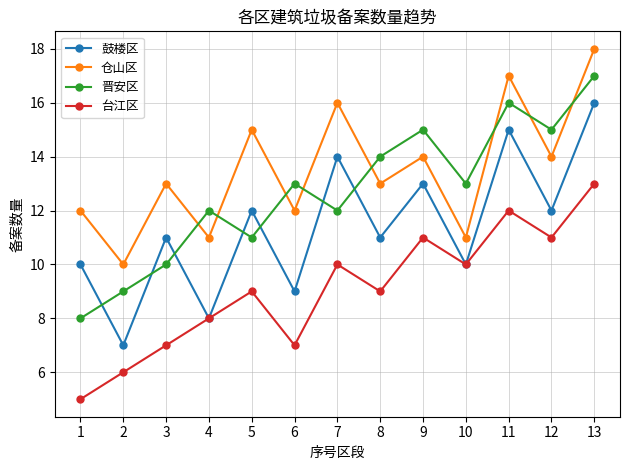

How many lines are shown in the chart?

4